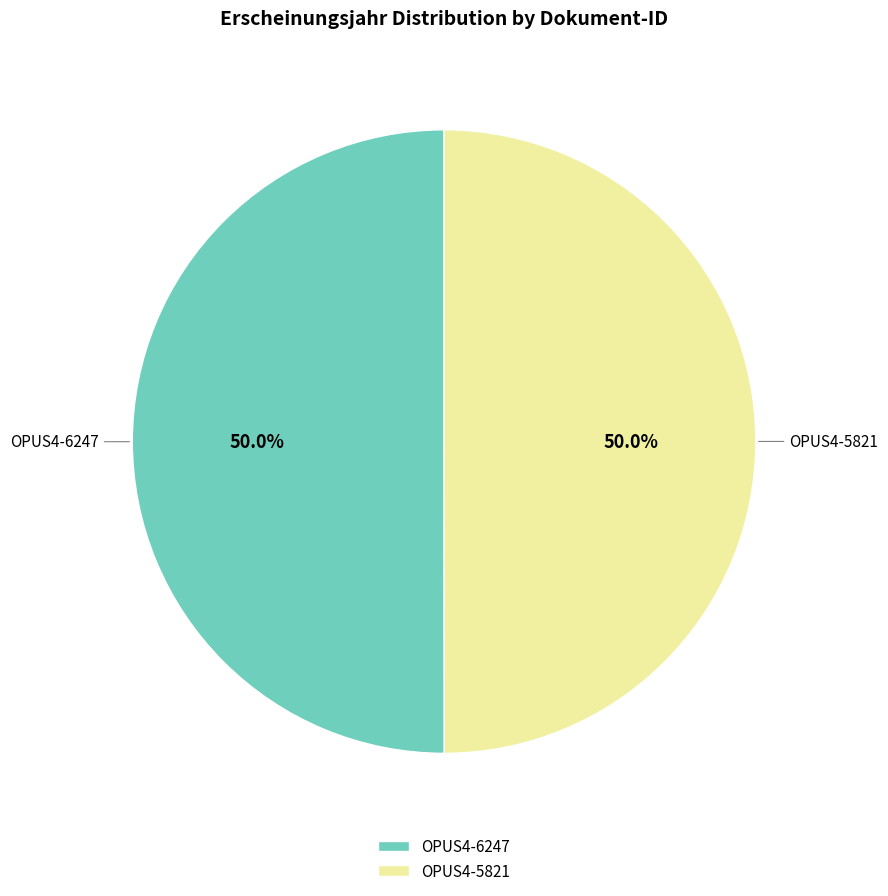

How much of the chart is everything except OPUS4-6247?

50.0%